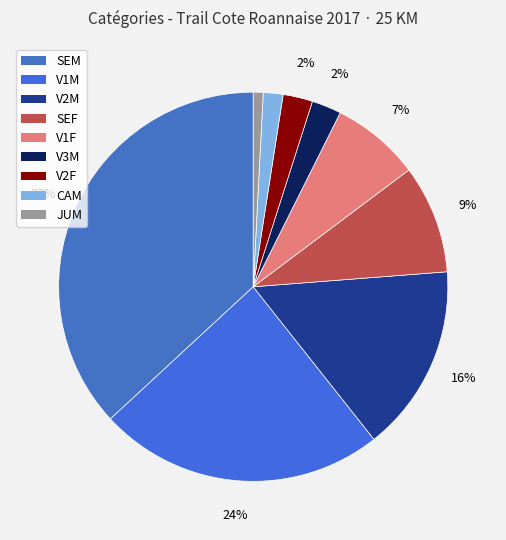

True or false: JUM accounts for 11% of the total.

False